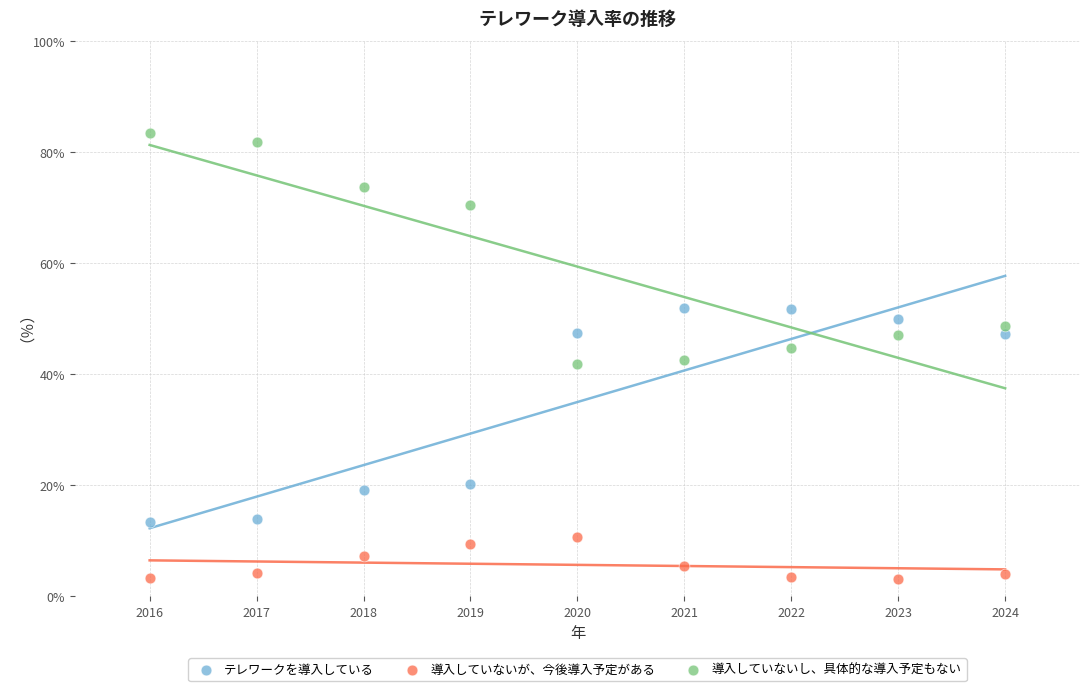

What is the X range (max minus min) for the scatter plot?

8.0